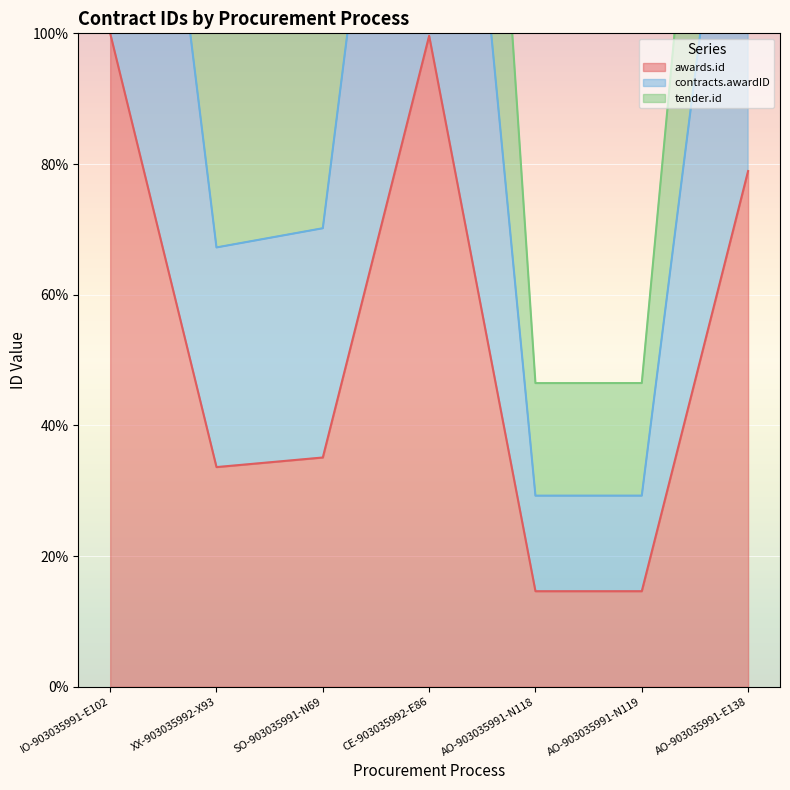

Reading left to right, transcribe all the data shown in this chart.

awards.id: IO-903035991-E102=100.0	XX-903035992-X93=33.6	SO-903035991-N69=35.1	CE-903035992-E86=99.6	AO-903035991-N118=14.6	AO-903035991-N119=14.6	AO-903035991-E138=78.9
contracts.awardID: IO-903035991-E102=200.0	XX-903035992-X93=67.2	SO-903035991-N69=70.2	CE-903035992-E86=199.3	AO-903035991-N118=29.2	AO-903035991-N119=29.2	AO-903035991-E138=157.8
tender.id: IO-903035991-E102=287.0	XX-903035992-X93=104.5	SO-903035991-N69=108.9	CE-903035992-E86=291.8	AO-903035991-N118=46.5	AO-903035991-N119=46.5	AO-903035991-E138=220.3